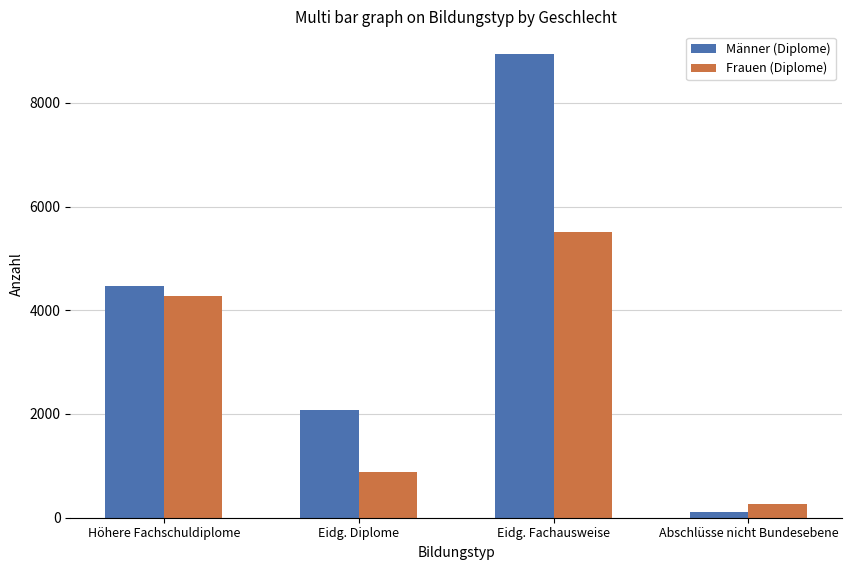

What is the label of the 3rd bar from the left?

Eidg. Fachausweise